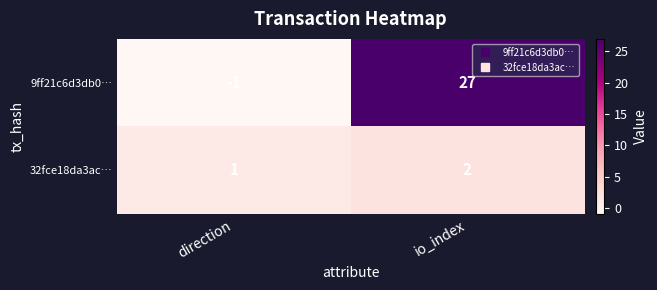

Between direction and io_index, which series saw the biggest shift?

9ff21c6d3db0…